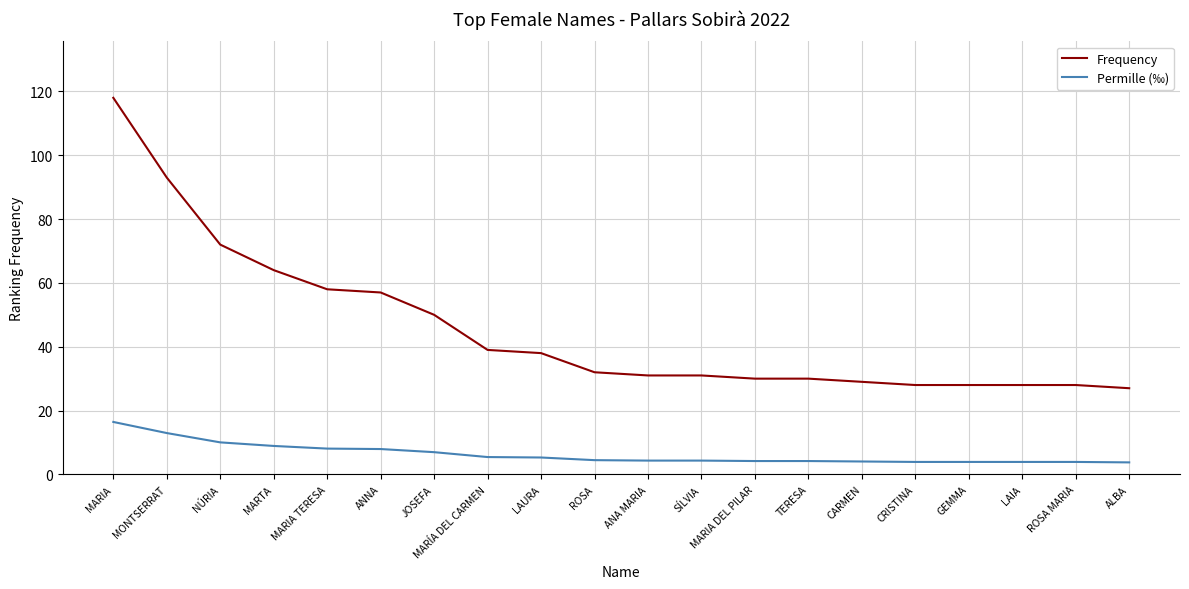

True or false: Frequency and Permille (‰) cross at least once.

False